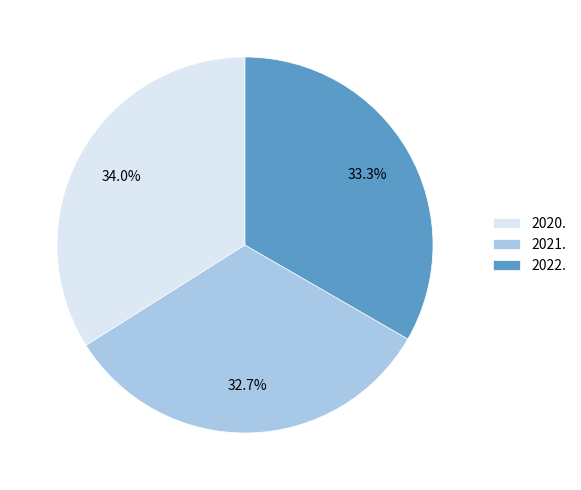

Do 2022. and 2020. together represent more than half of the pie?

Yes